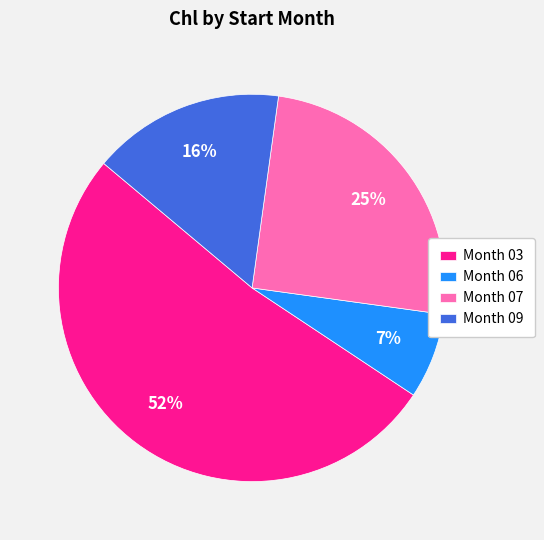

Which category has the biggest portion of the pie?

Month 03